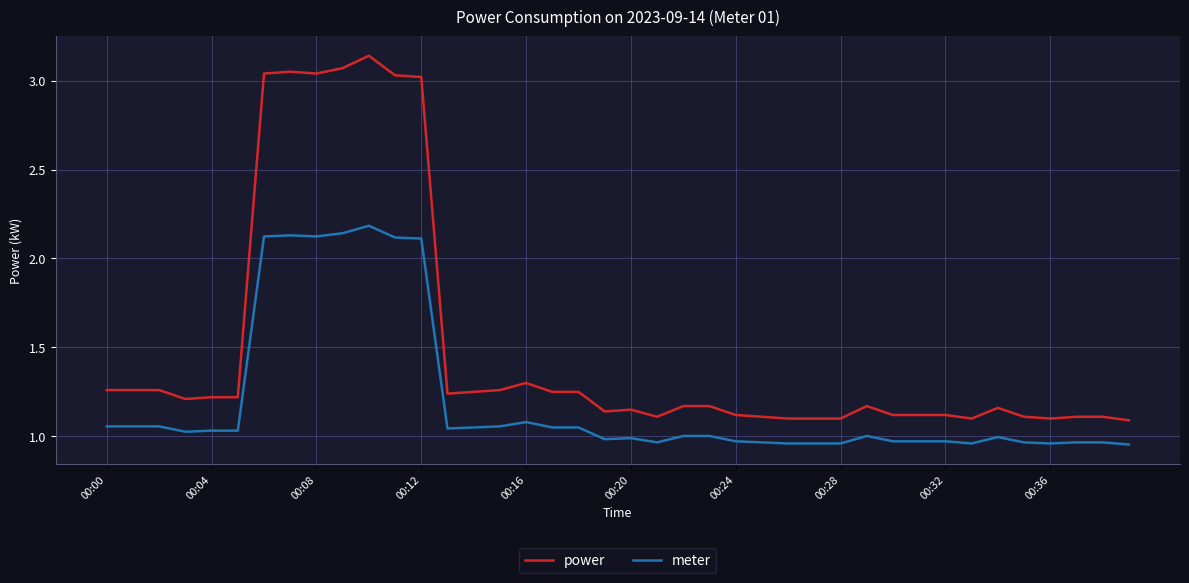

Which series has the widest spread of values?

power